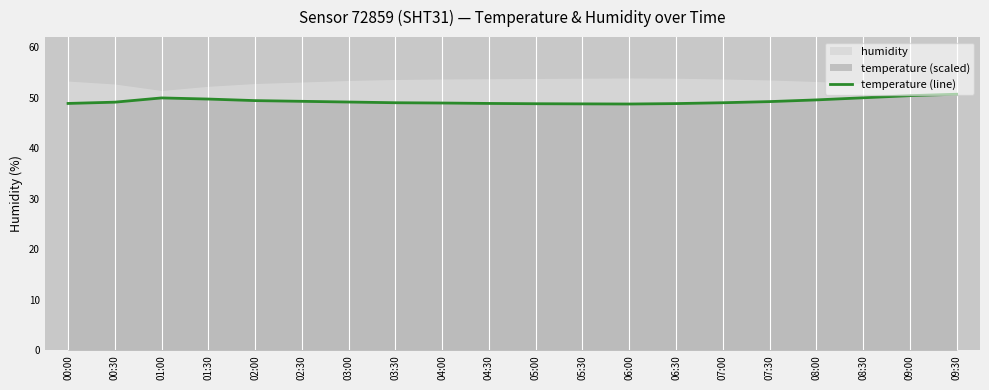

List the labels in order of value, smallest first.

06:00, 05:30, 05:00, 06:30, 00:00, 04:30, 04:00, 03:30, 07:00, 00:30, 03:00, 07:30, 02:30, 02:00, 08:00, 01:30, 01:00, 08:30, 09:00, 09:30